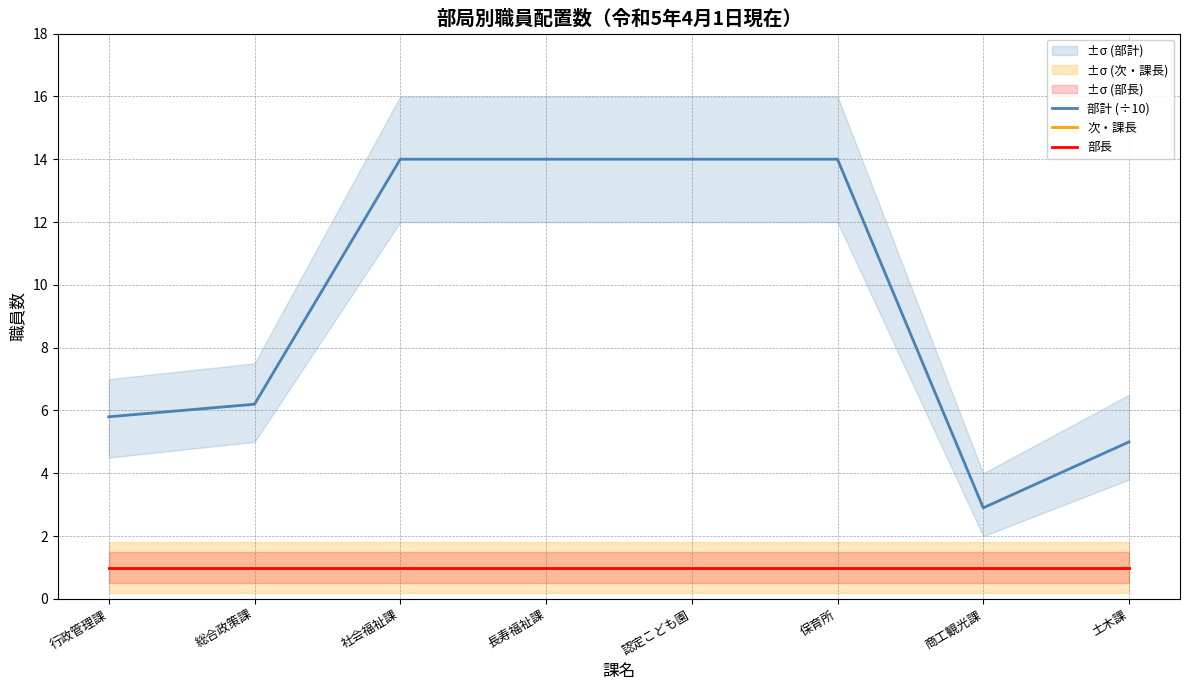

True or false: 次・課長 and 部計 (÷10) cross at least once.

False